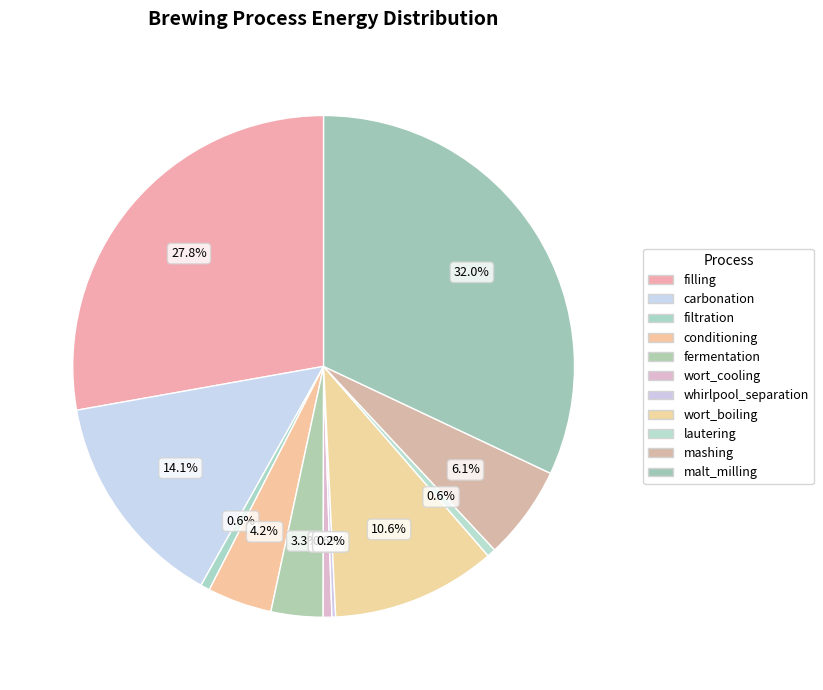

Do wort_cooling and fermentation together represent more than half of the pie?

No